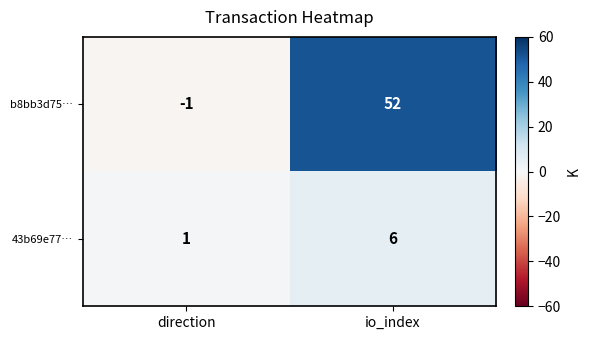

Rank the categories by 43b69e77… value from lowest to highest.

direction, io_index